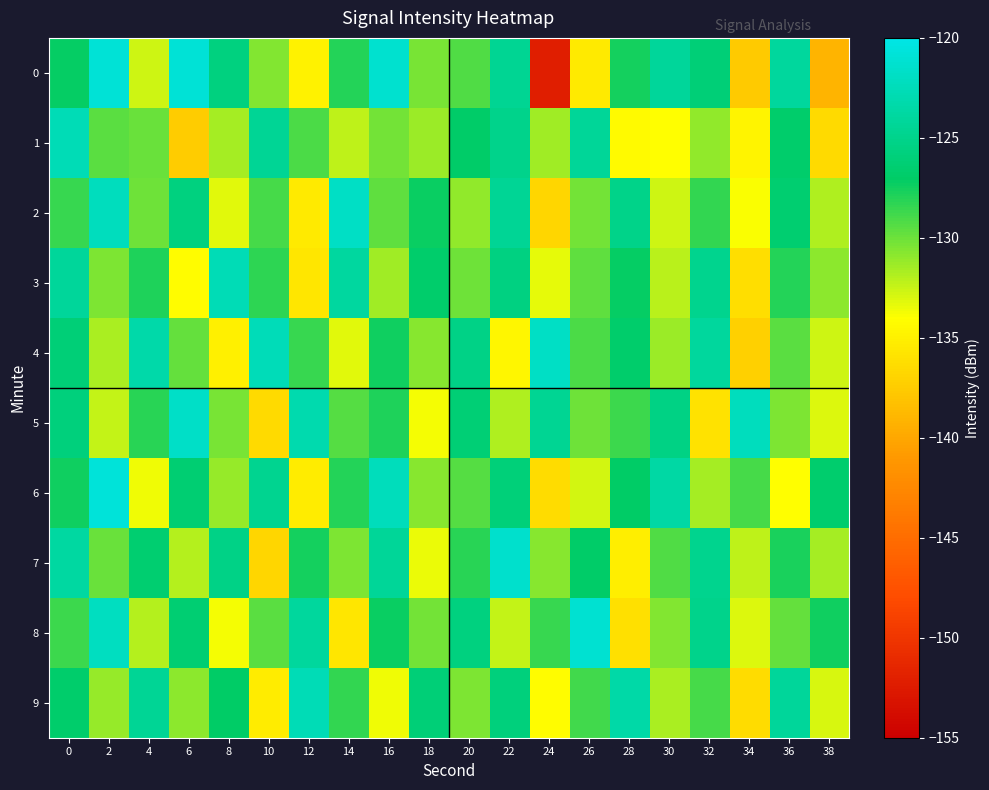

List the series in order of their peak value, lowest first.

9, 1, 3, 4, 2, 5, 7, 8, 0, 6